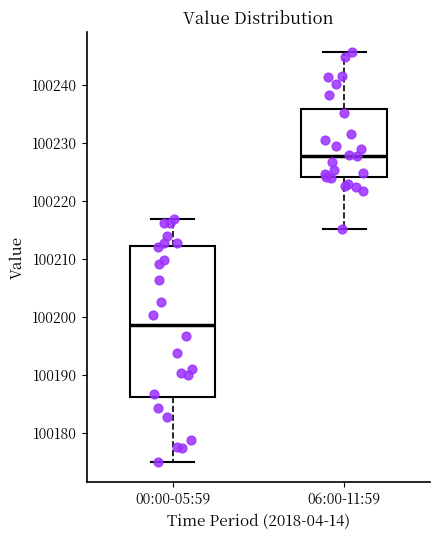

Comparing the boxes themselves (not the whiskers), which one is the tallest?

00:00-05:59